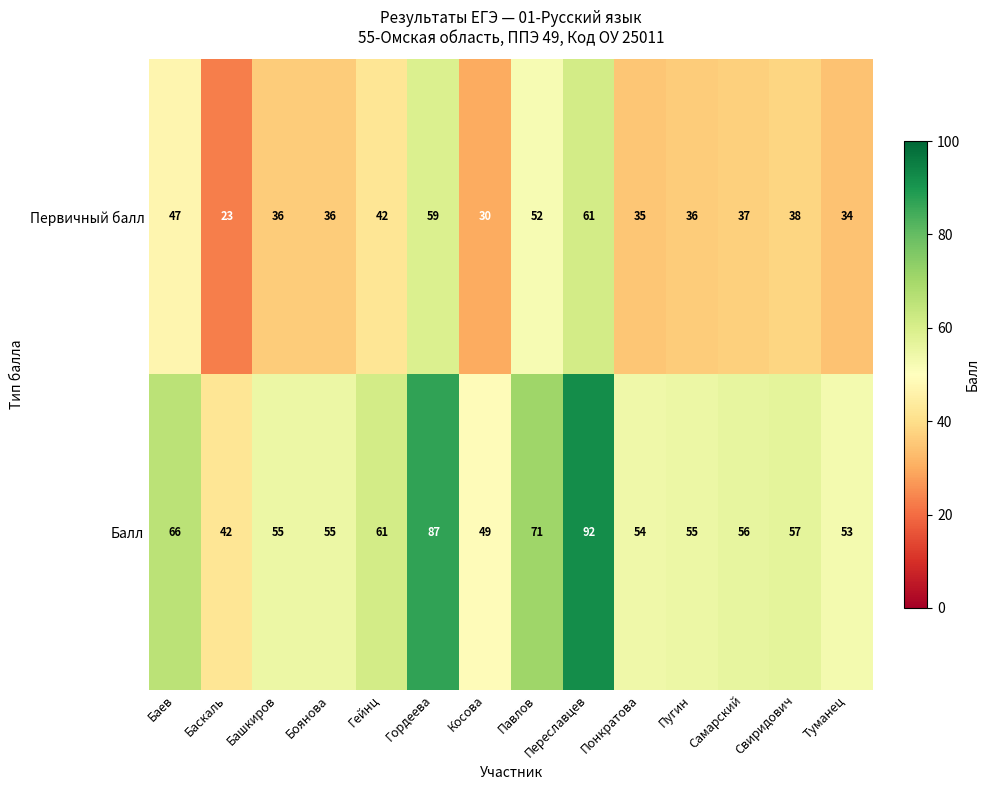

What is the approximate value of Балл at Понкратова?

54